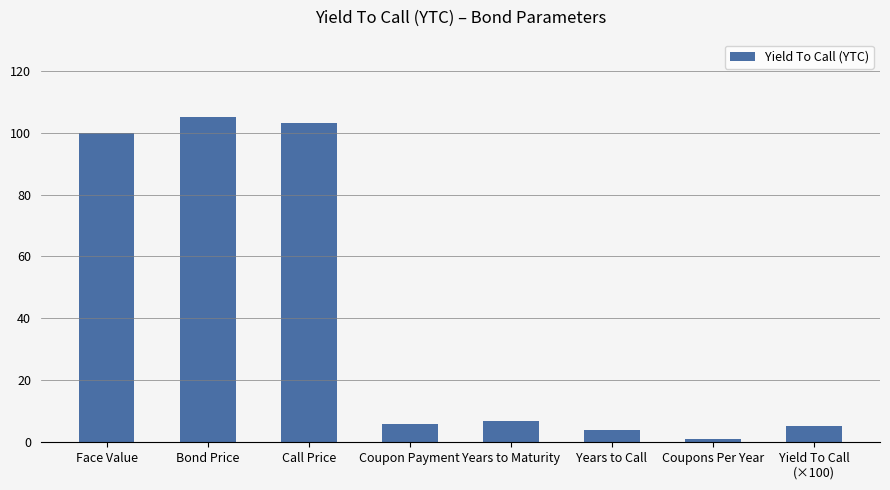

How many values are below 7?

4